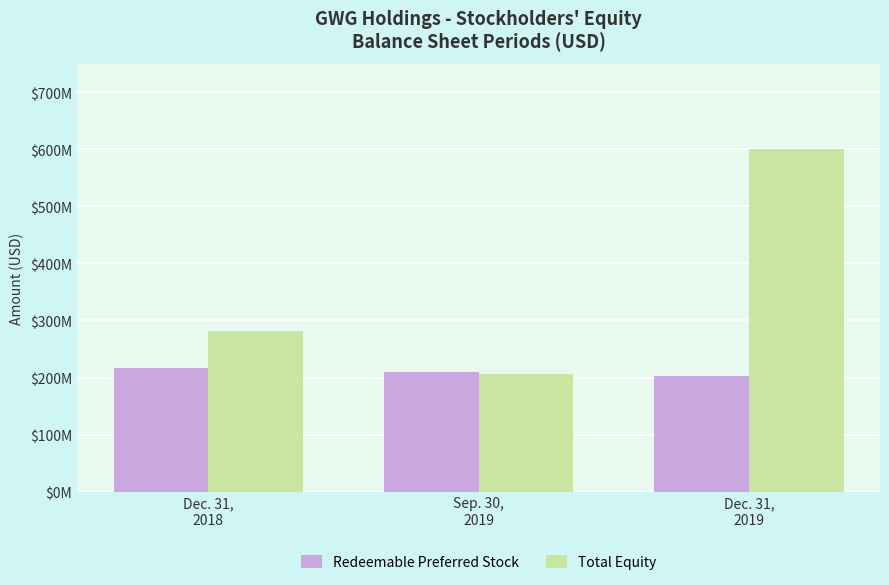

Are the bars horizontal?

No